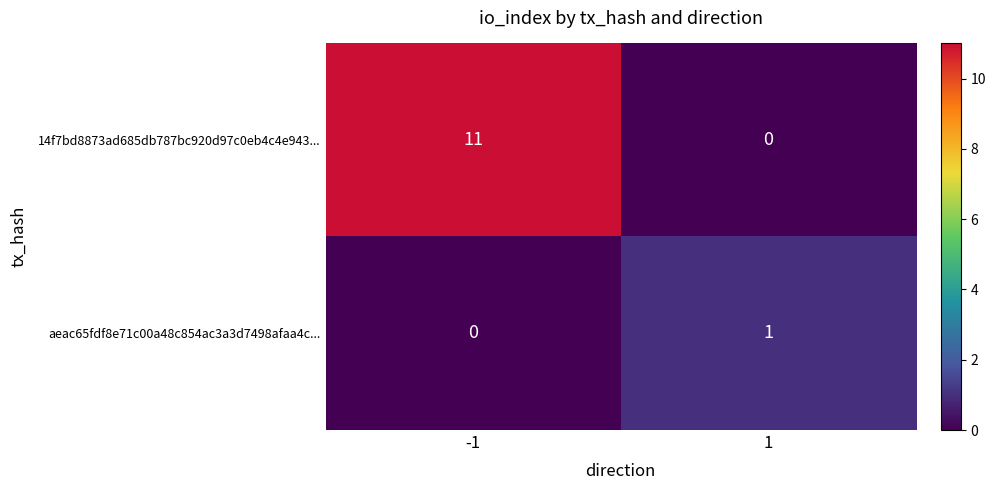

At how many categories does at least one series exceed 6?

1